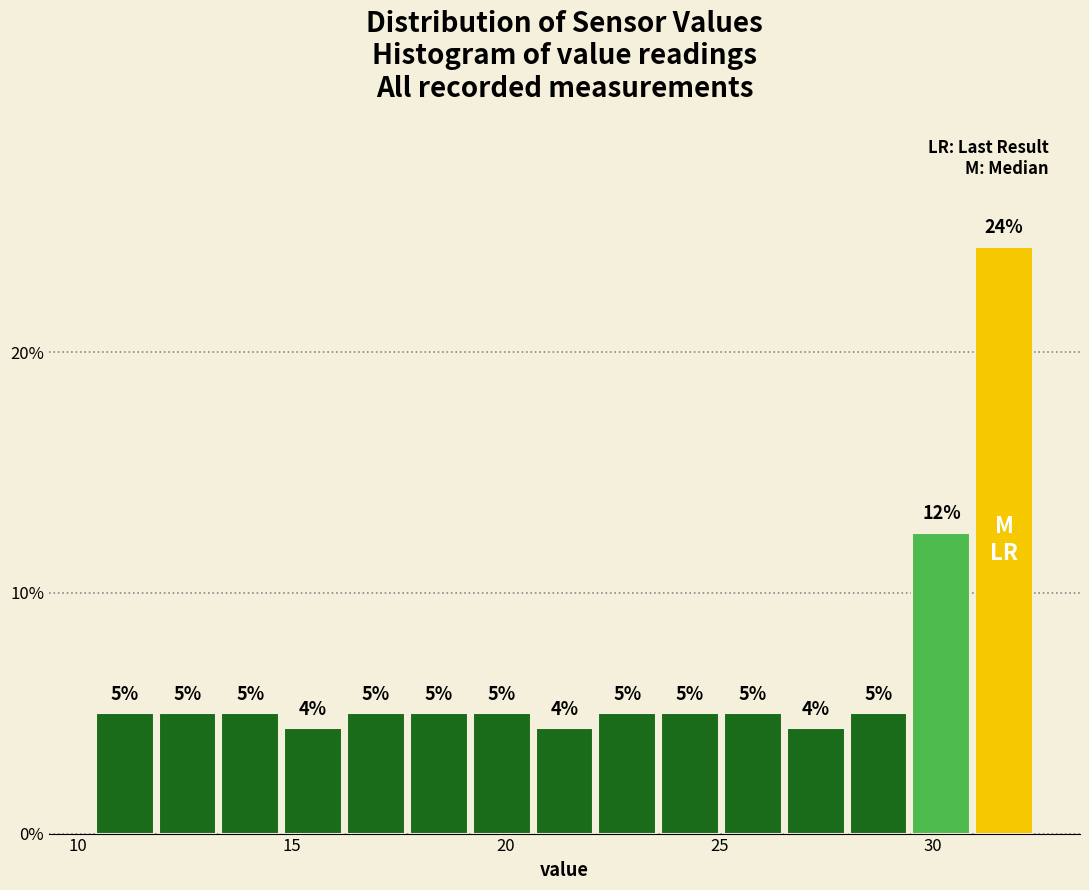

Read against the x-axis, roughly where is the centre of the tallest bar?

31.5